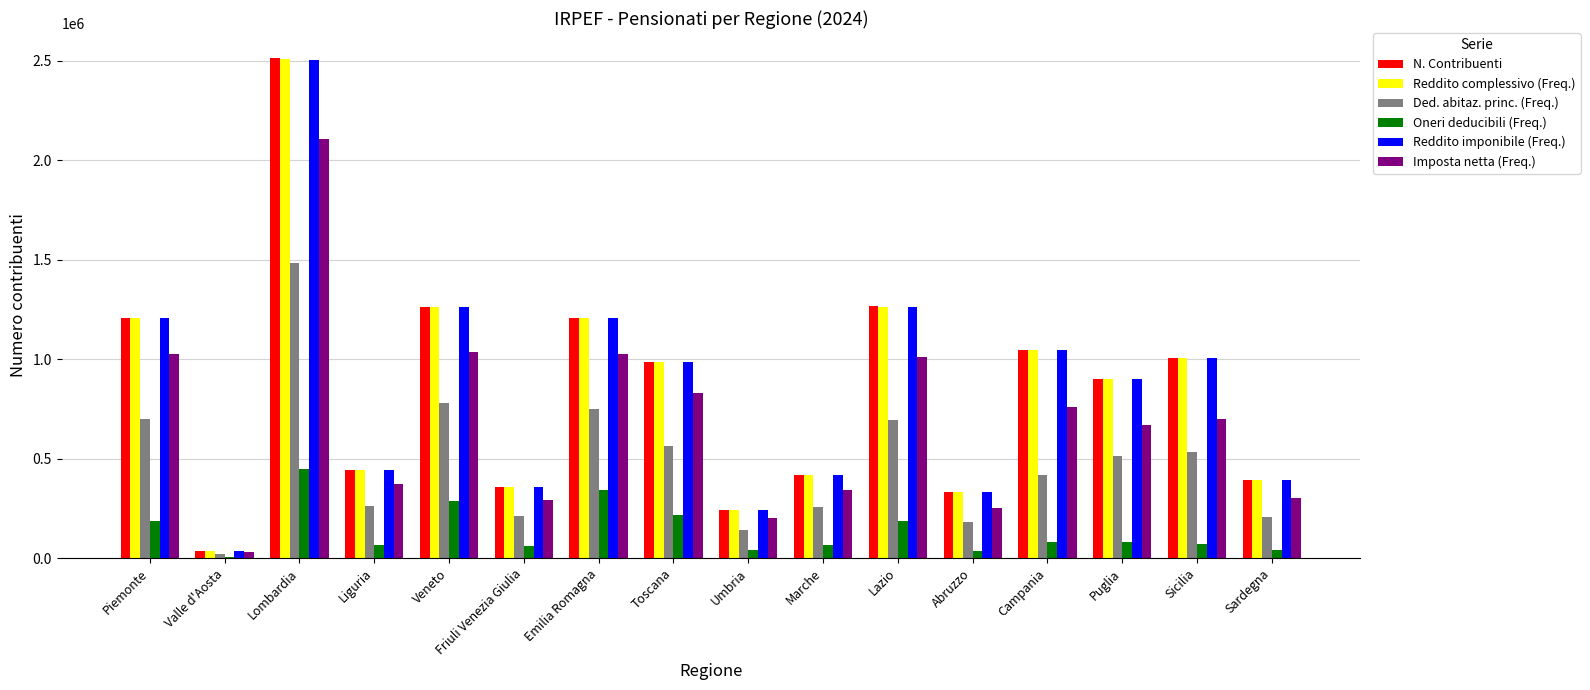

What is the total value across all series at Lombardia?

11562591